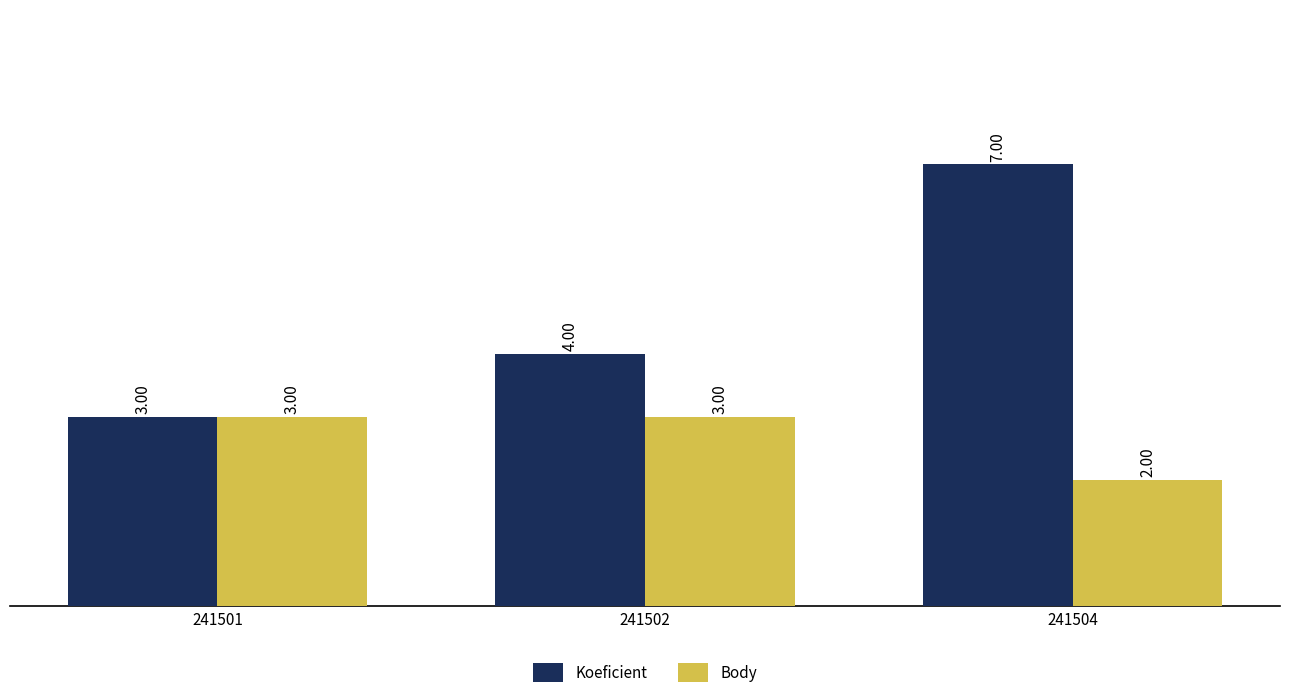

How many distinct data groups are displayed?

2